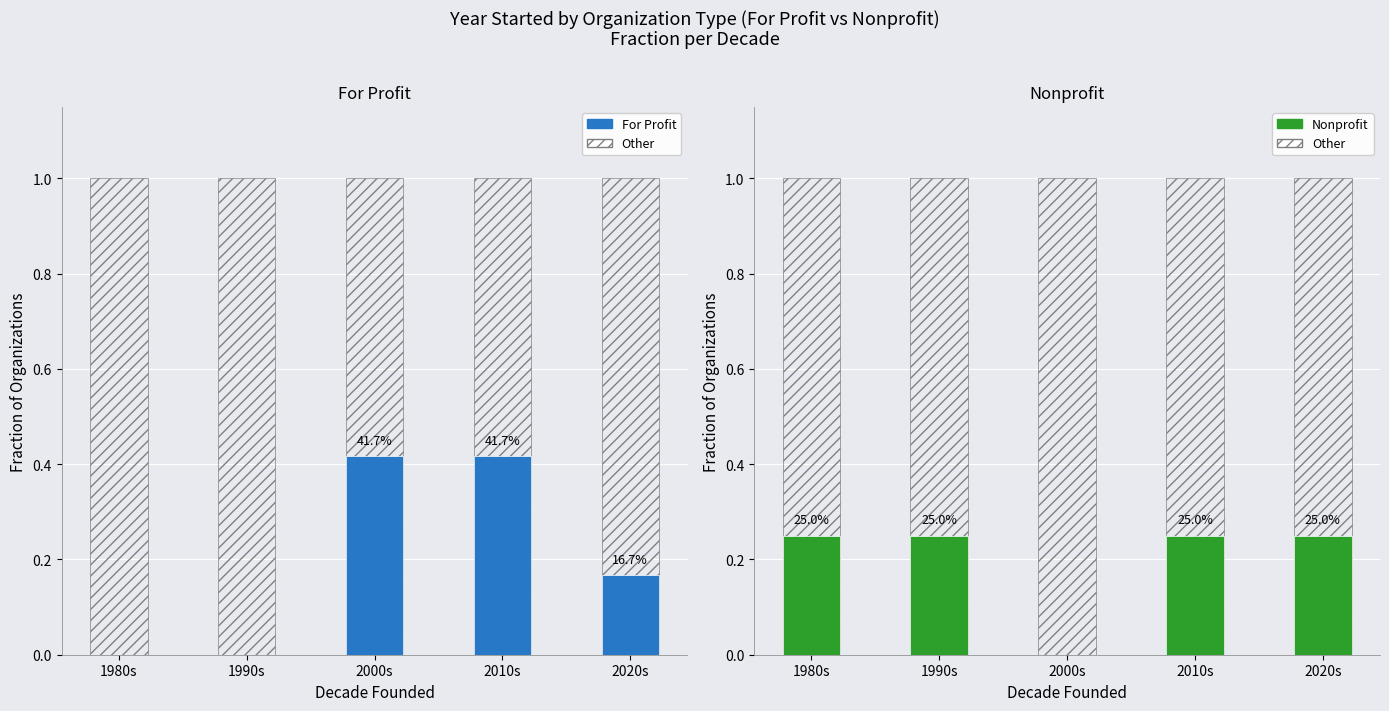

Reading left to right, transcribe all the data shown in this chart.

For Profit: 0.0	0.0	0.4	0.4	0.2
Other: 1.0	1.0	1.0	1.0	1.0
Nonprofit: 0.2	0.2	0.0	0.2	0.2